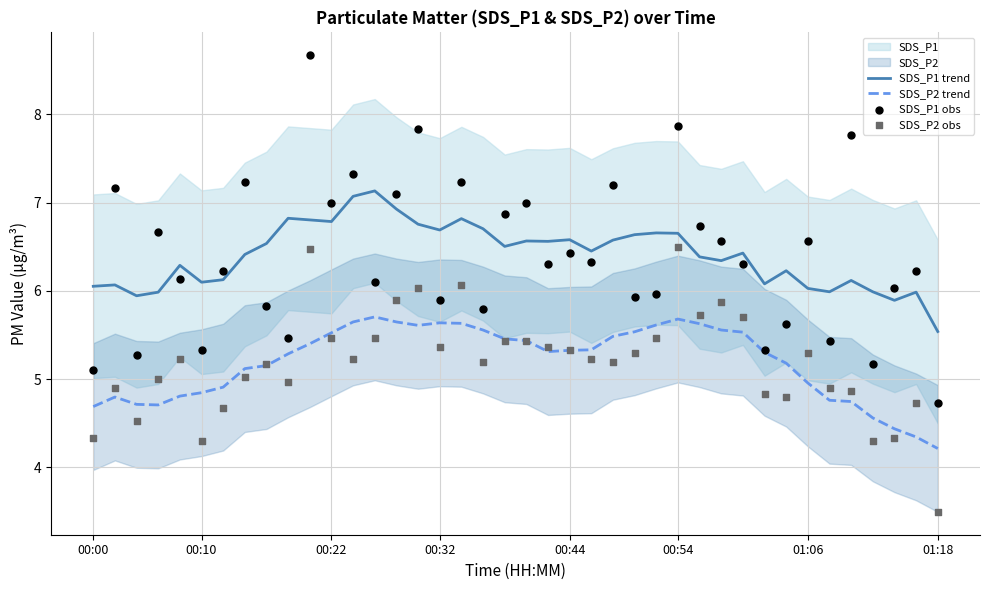

At how many categories does at least one series exceed 7?

11